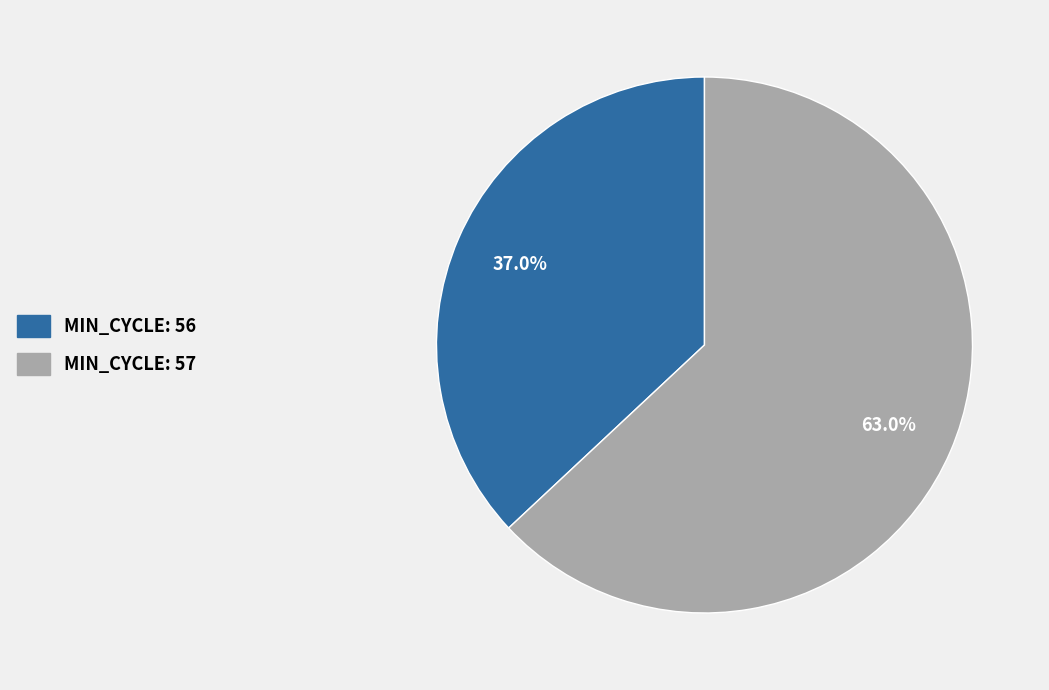

Does any single category account for the majority?

Yes